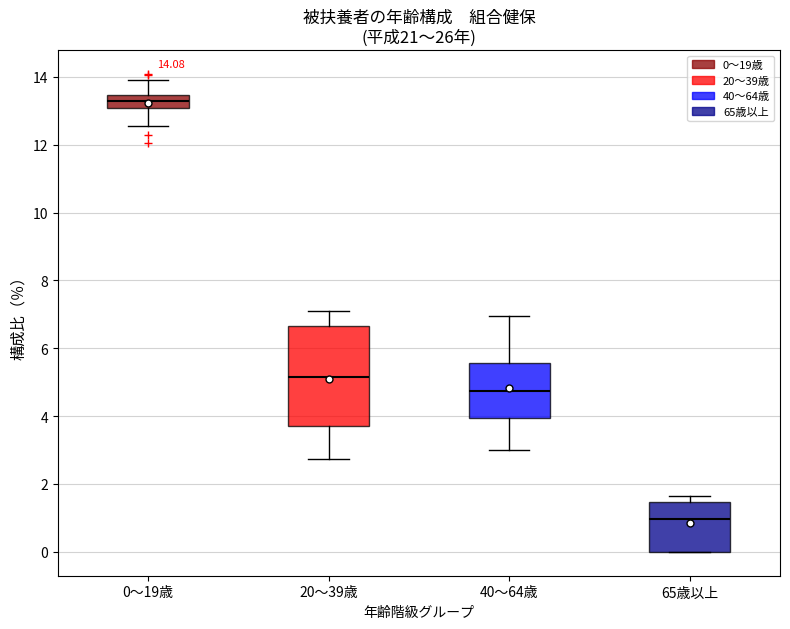

Which box is the tallest, from its lower edge to its upper edge?

20～39歳